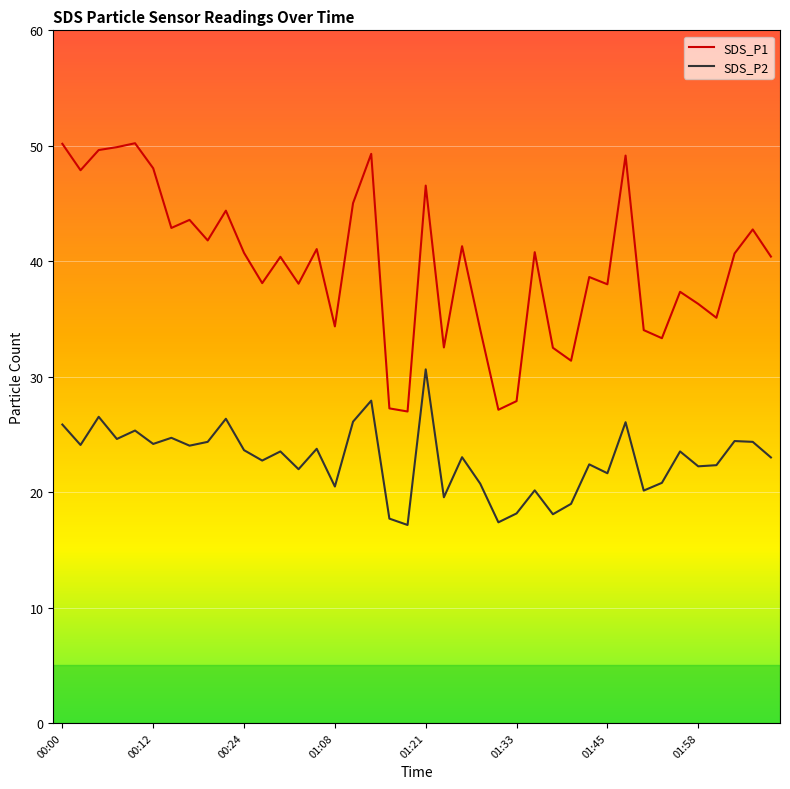

What is the difference between the maximum and minimum values in the SDS_P1 series?

23.2